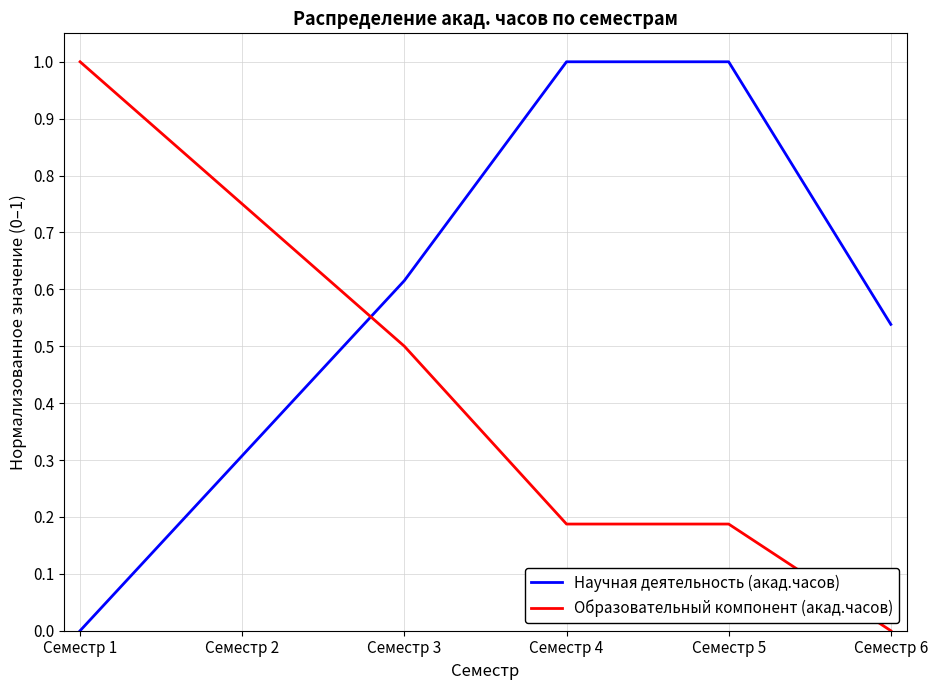

Which series has the largest total across all categories?

Научная деятельность (акад.часов)